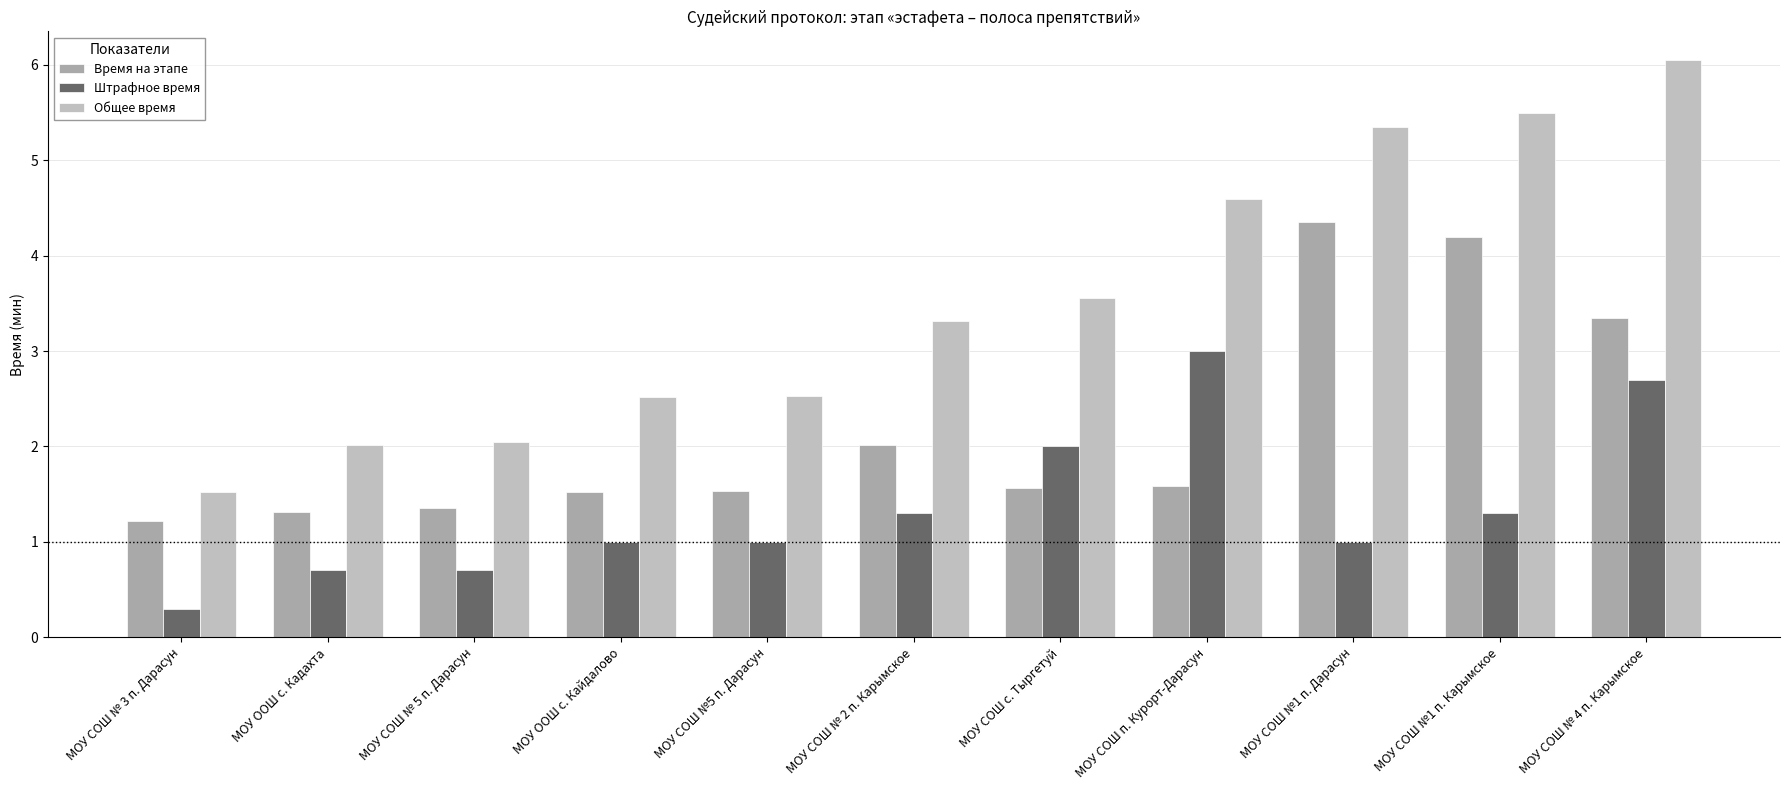

What is the difference between the maximum and minimum values in the Штрафное время series?

2.7